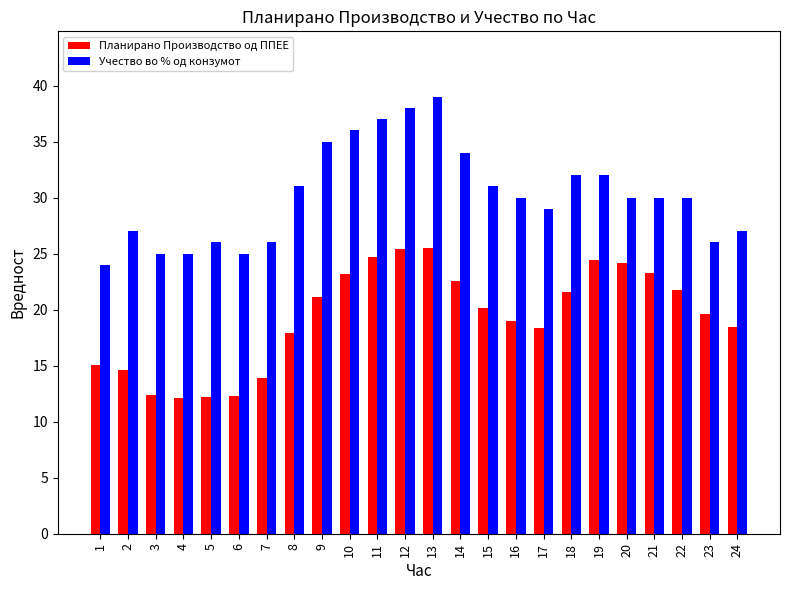

What is the minimum value for Учество во % од конзумот?

24.0